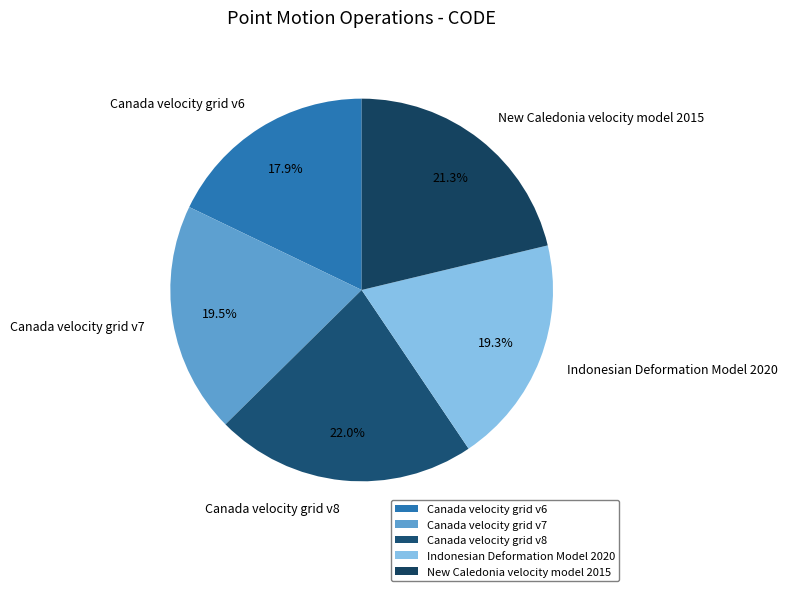

How many slices are in this pie chart?

5